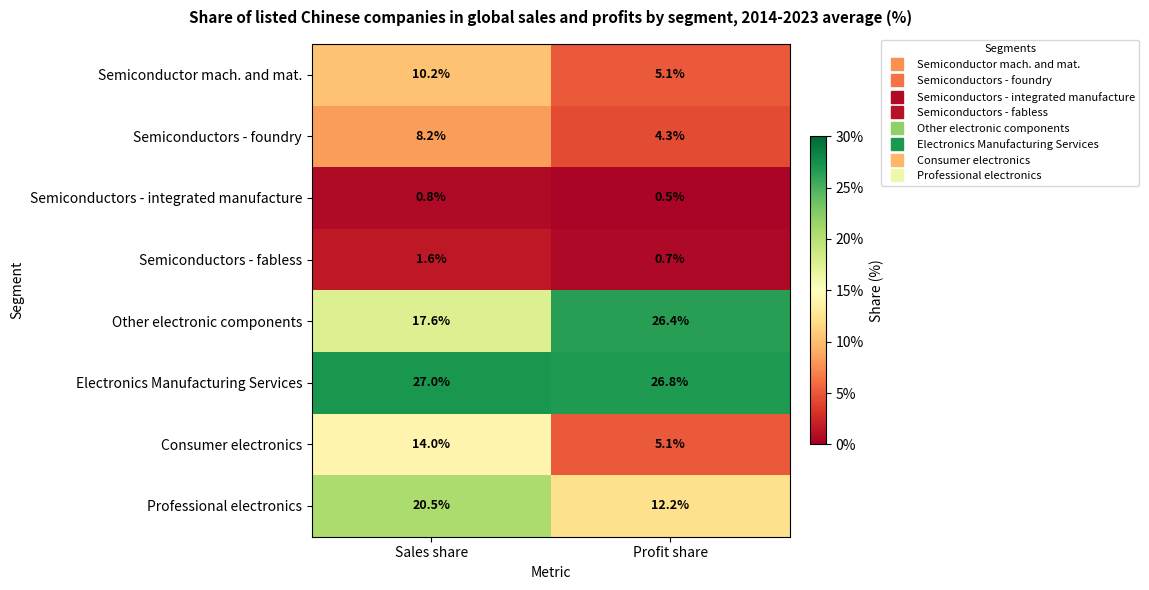

At which label is Professional electronics closest to 16?

Profit share